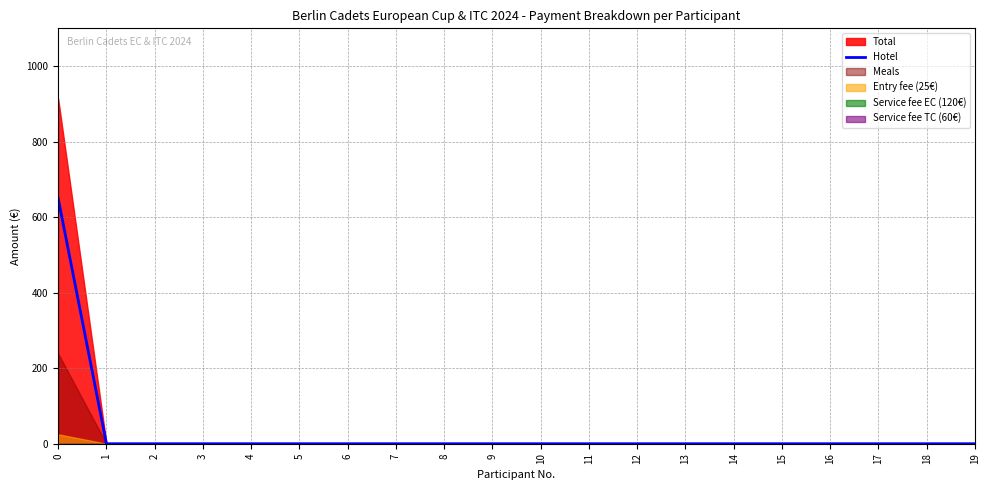

Rank the categories by value from highest to lowest.

0, 1, 2, 3, 4, 5, 6, 7, 8, 9, 10, 11, 12, 13, 14, 15, 16, 17, 18, 19